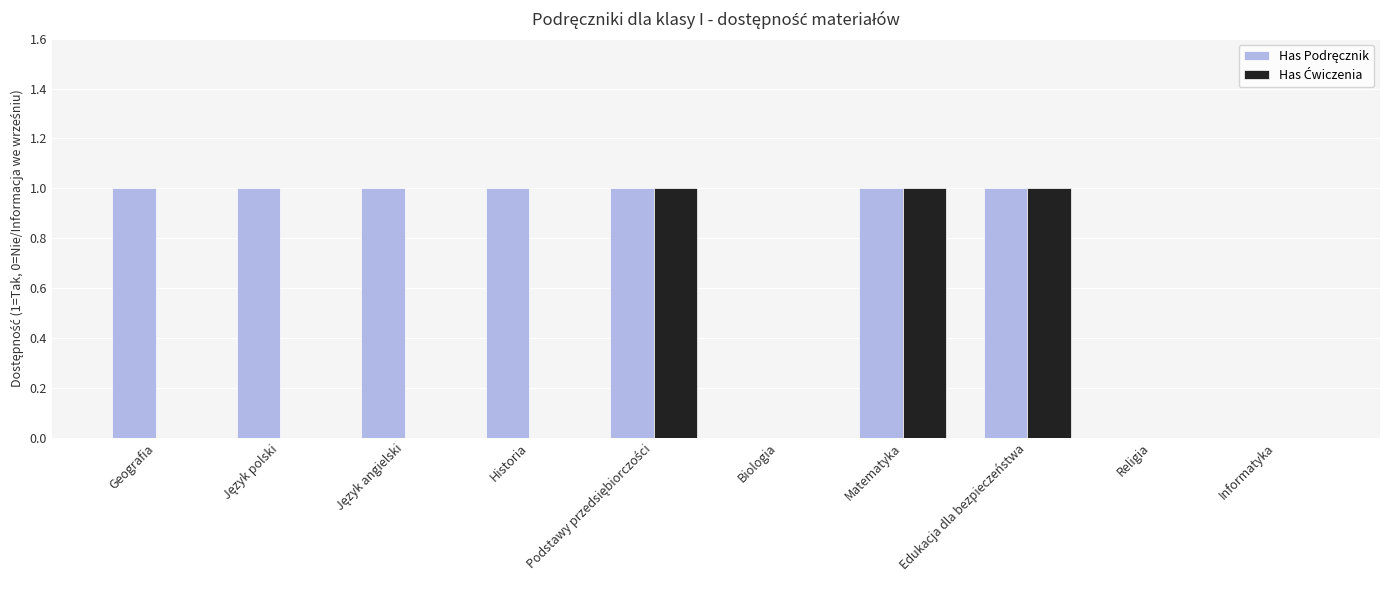

Which has a higher value, Matematyka or Podstawy przedsiębiorczości?

Matematyka